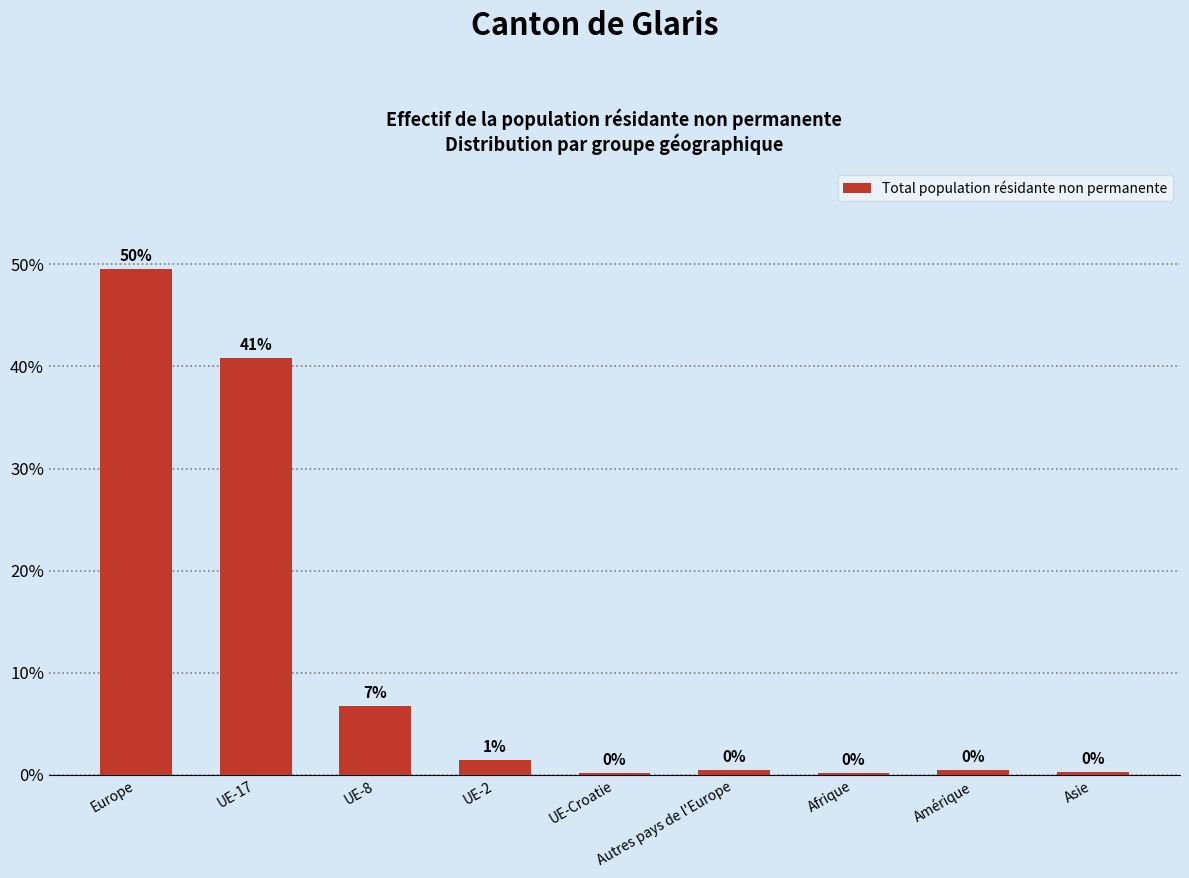

List the labels in order of value, smallest first.

UE-Croatie, Afrique, Asie, Autres pays de l'Europe, Amérique, UE-2, UE-8, UE-17, Europe